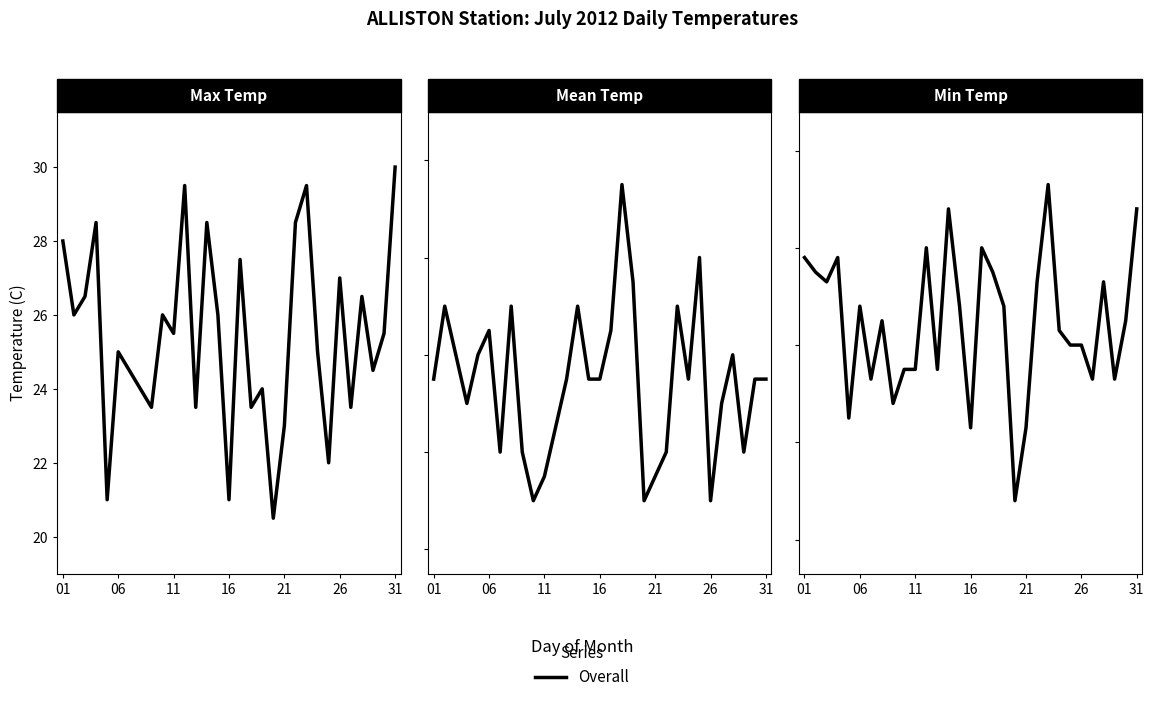

How many categories are shown in the chart?

31